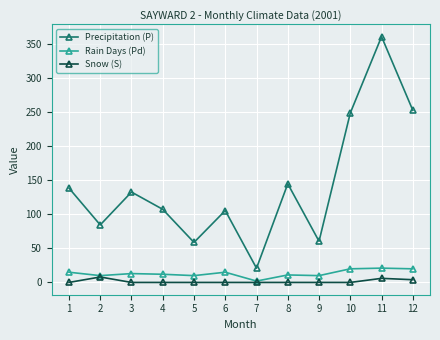

At which category does Snow (S) reach its first local peak?

2